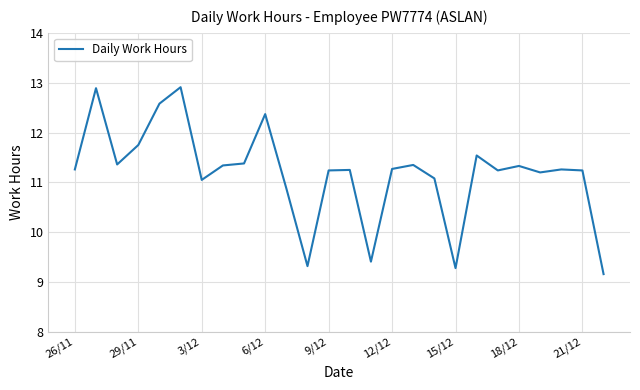

What is the smallest value displayed?

9.2